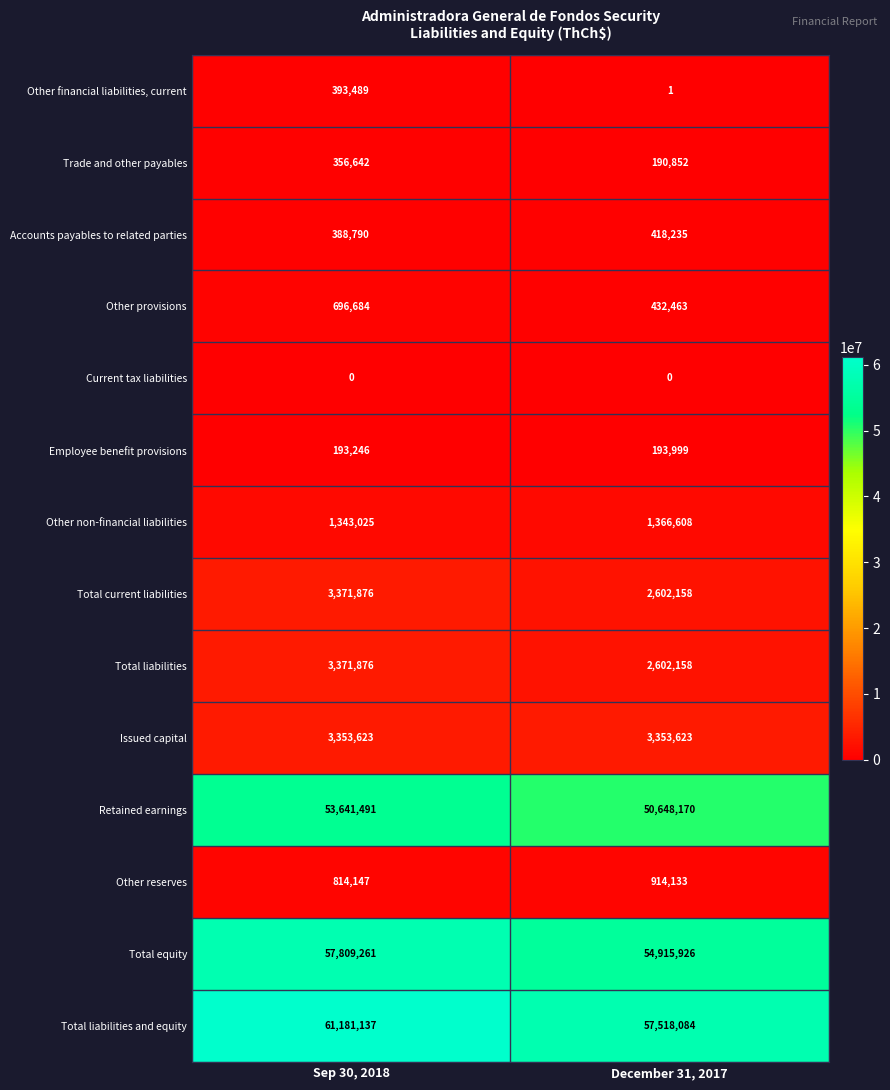

Between Sep 30, 2018 and December 31, 2017, which series saw the biggest shift?

Total liabilities and equity